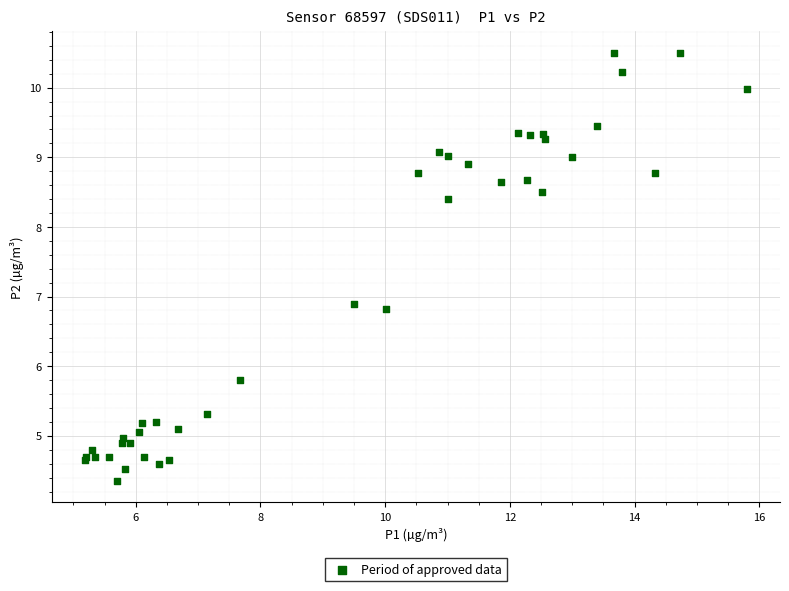

What Y value in the scatter plot is closest to 7?

6.9